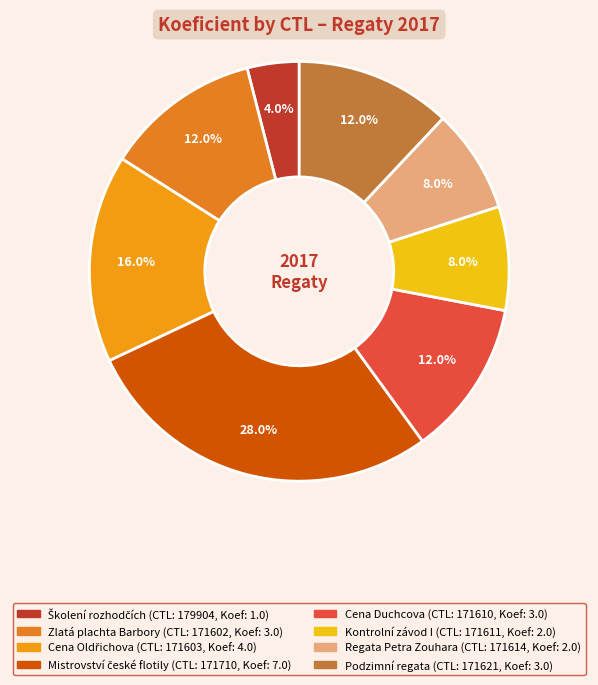

How many slices are in this pie chart?

8